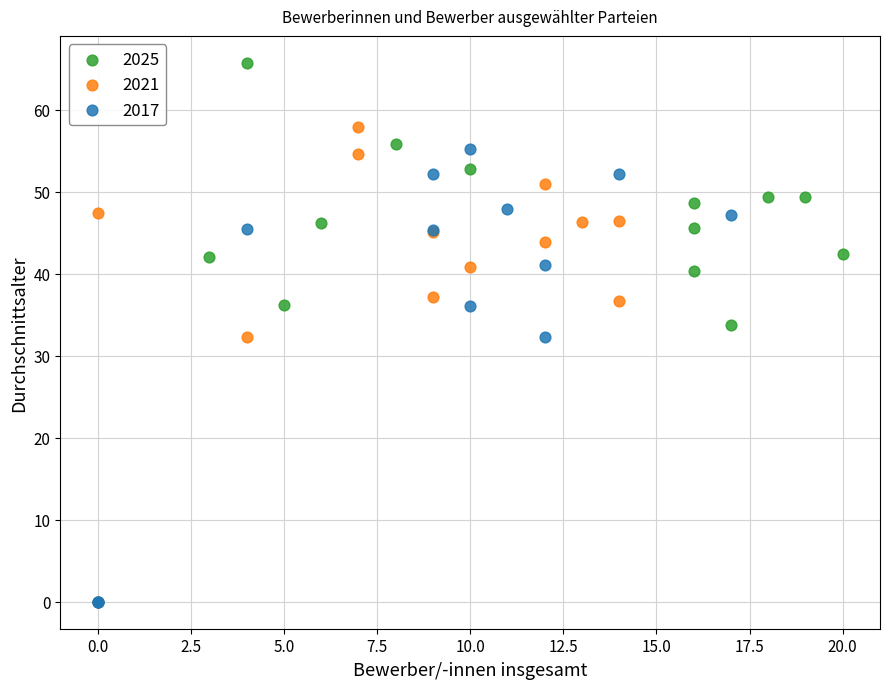

Which series reaches the maximum Y coordinate?

2025